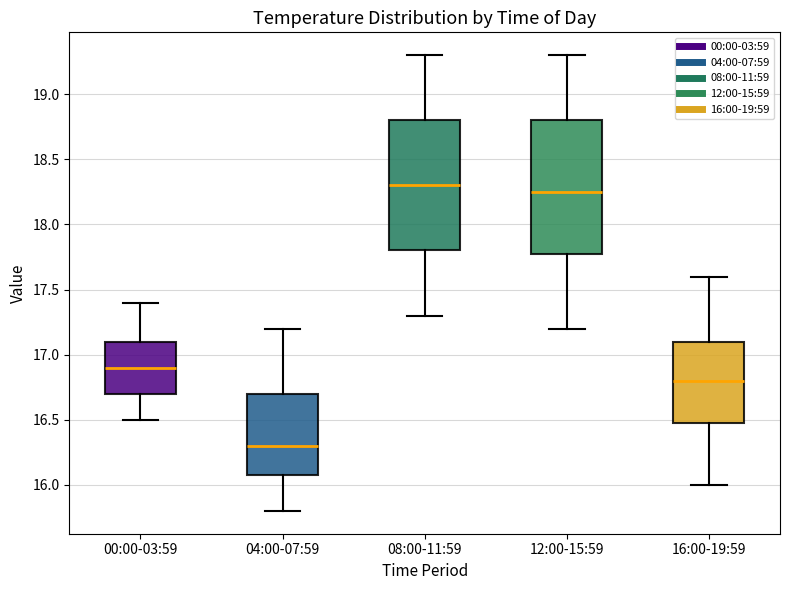

Which box's median line is the highest?

08:00-11:59